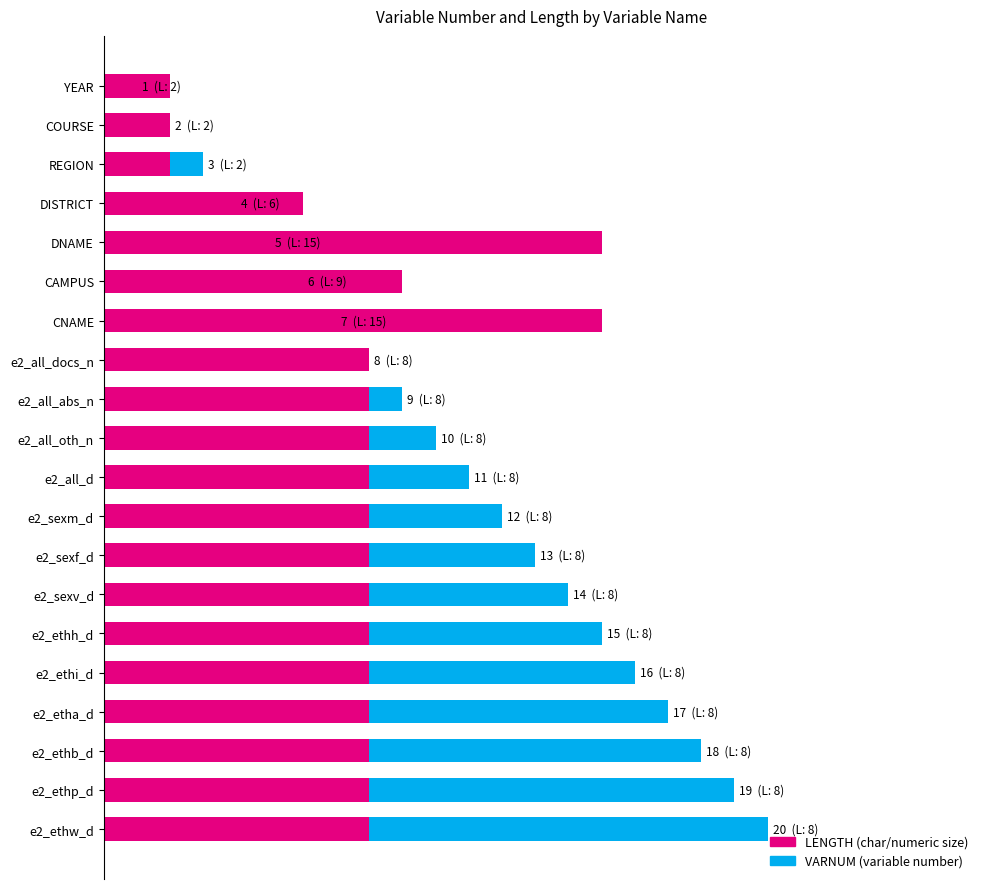

Is it true that VARNUM equals 12 at e2_all_docs_n?

False